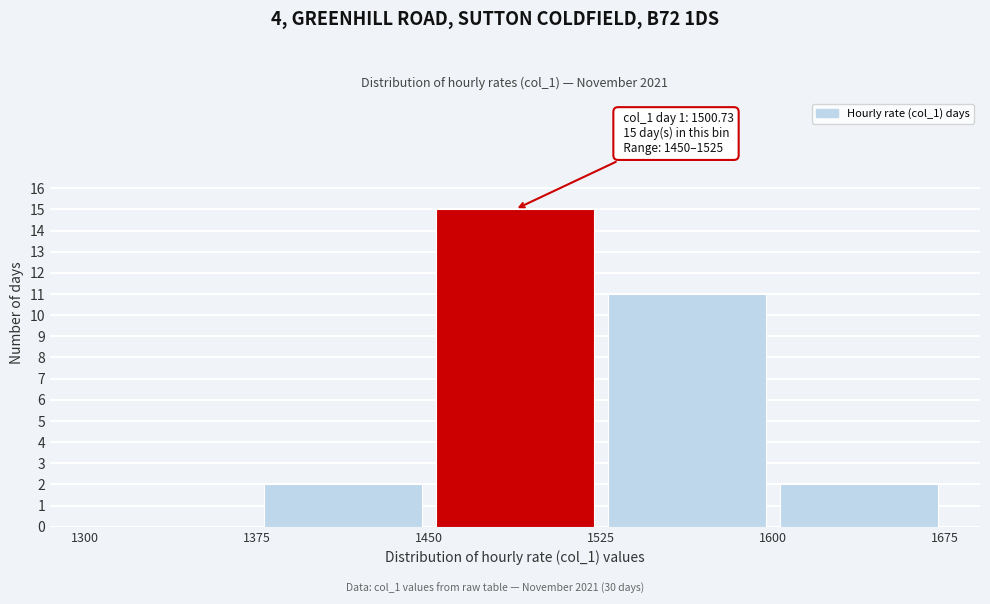

Over which range of the x-axis is the bar tallest?

1450 to 1525